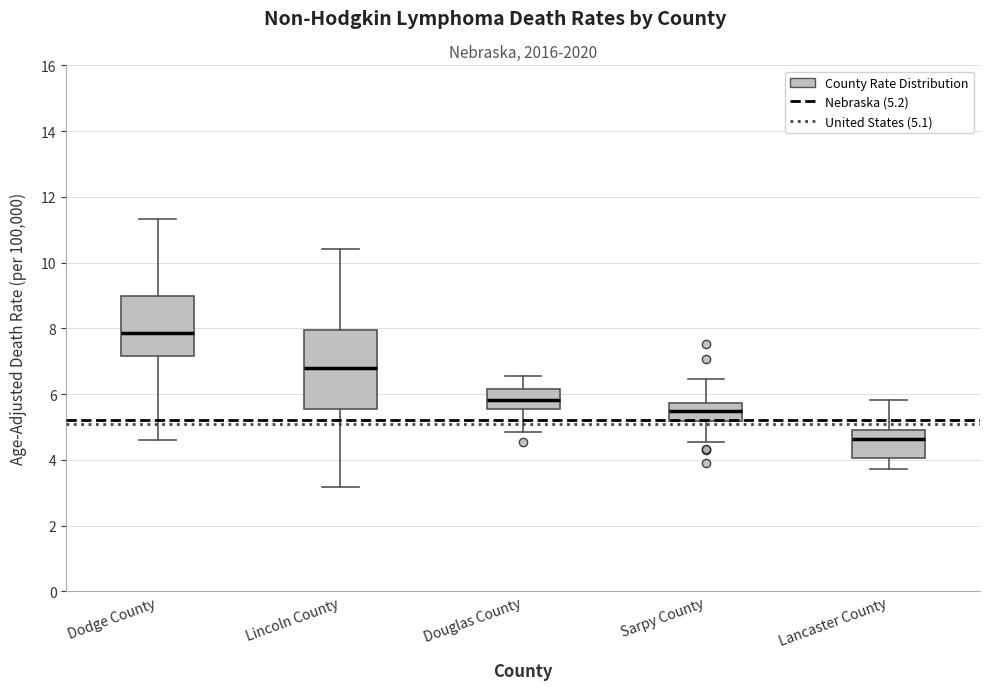

Reading left to right, read every box against the y-axis: the position of its median line, the range the box covers, and the ends of its whiskers. The values are not printed on the chart, so give them approximately, as read against the axis.

Dodge County: median 7.8, box 7.2 to 9.0, whiskers 4.6 to 11.4
Lincoln County: median 6.8, box 5.6 to 8.0, whiskers 3.2 to 10.4
Douglas County: median 5.8, box 5.6 to 6.2, whiskers 4.8 to 6.6
Sarpy County: median 5.4, box 5.2 to 5.8, whiskers 4.6 to 6.4
Lancaster County: median 4.6, box 4.0 to 5.0, whiskers 3.8 to 5.8